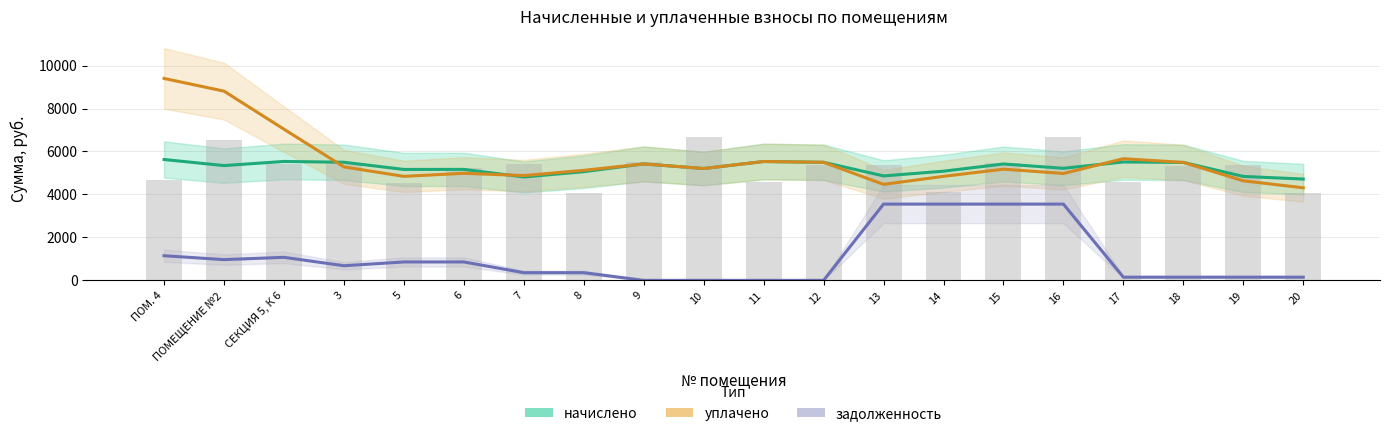

Reading left to right, transcribe all the data shown in this chart.

начислено: 5626.3	5343.7	5536.2	5499.0	5163.6	5166.7	4812.7	5058.0	5421.3	5207.1	5533.1	5495.8	4862.4	5082.9	5418.2	5217.4	5512.4	5490.7	4838.6	4716.5
уплачено: 9401.1	8809.7	7036.8	5281.1	4842.1	4985.1	4878.1	5123.3	5421.3	5207.1	5533.1	5495.9	4469.5	4841.7	5177.1	4976.3	5664.2	5490.7	4634.7	4308.7
задолженность: 1146.8	964.6	1072.3	681.1	856.2	856.2	357.3	357.3	-0.0	-0.0	-0.0	-0.0	3550.2	3550.2	3550.2	3550.2	147.7	147.7	147.7	147.7